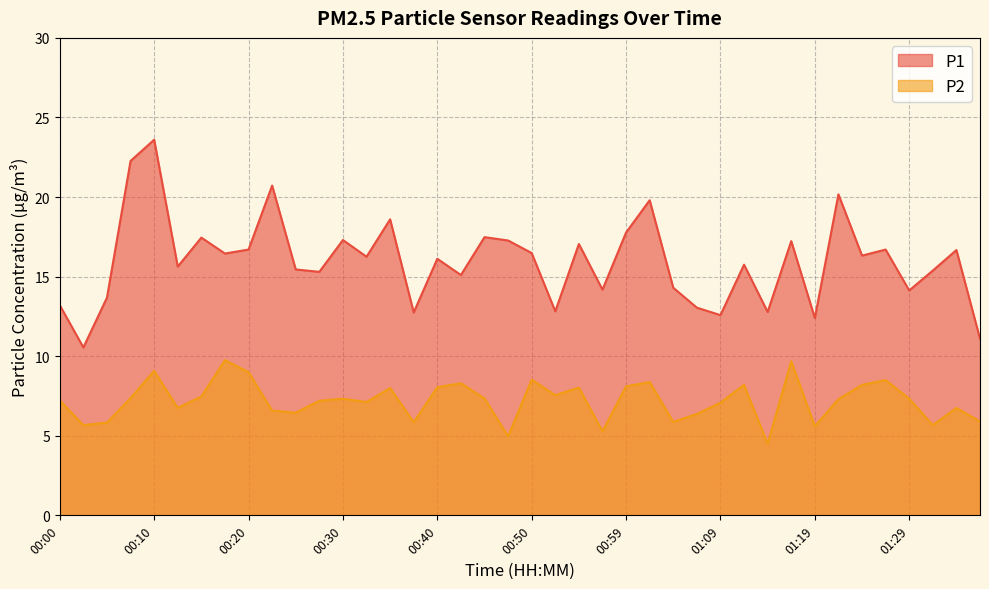

What is the label of the 9th point from the left?

00:20